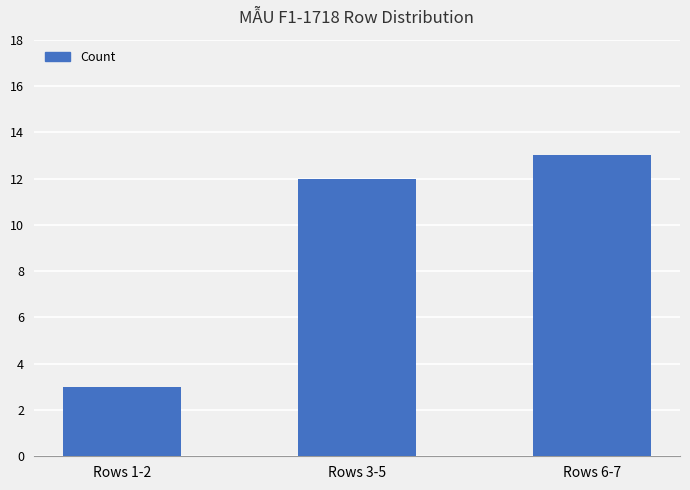

Are the bars grouped side by side (vs. stacked)?

No